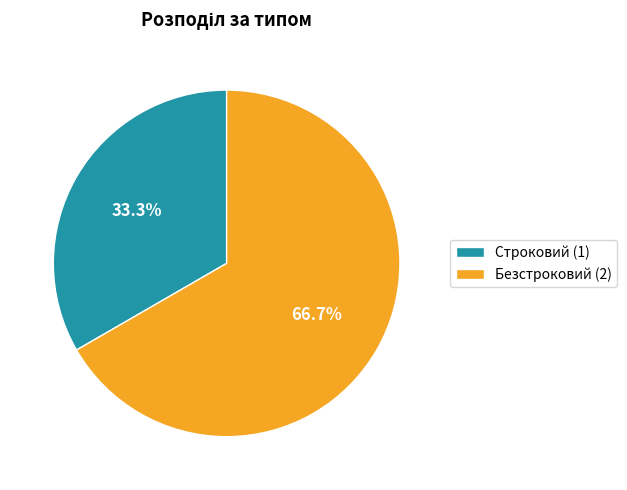

To the nearest percent, what is the difference between the Безстроковий and Строковий slice percentages?

33%